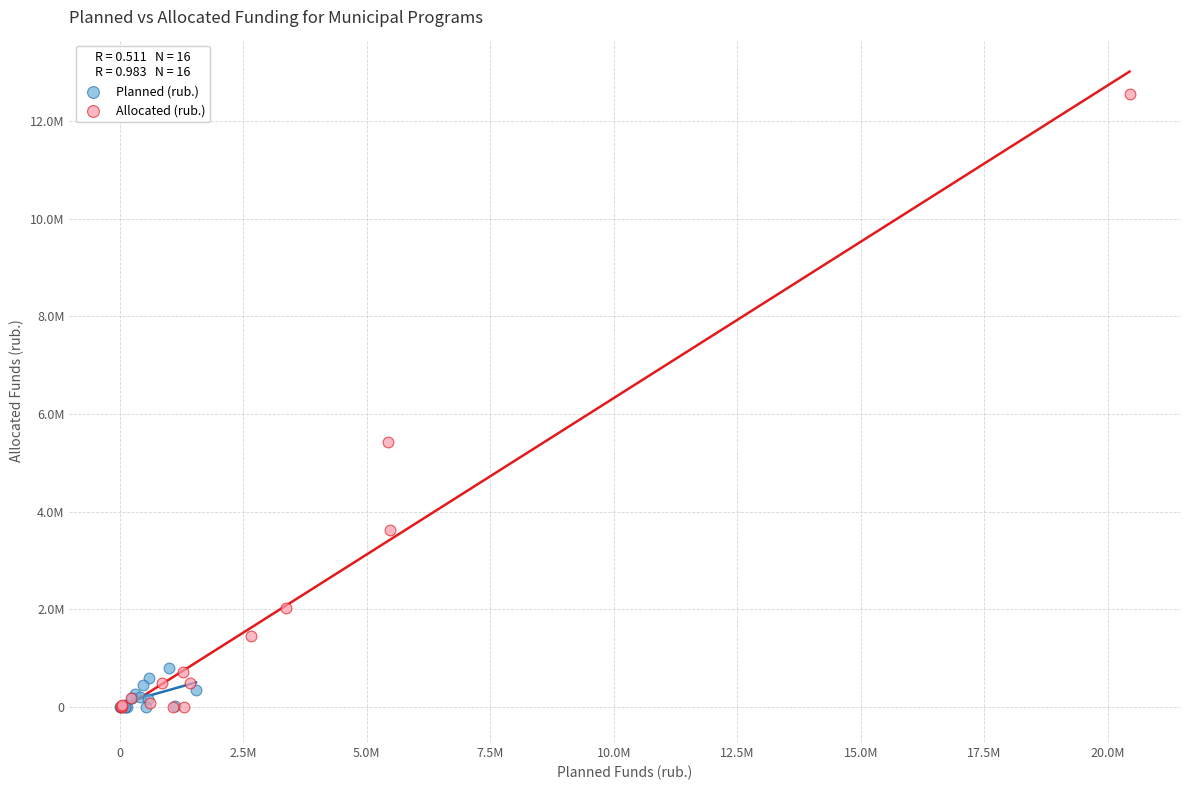

What are all the series names shown in the legend?

Planned (rub.), Allocated (rub.)